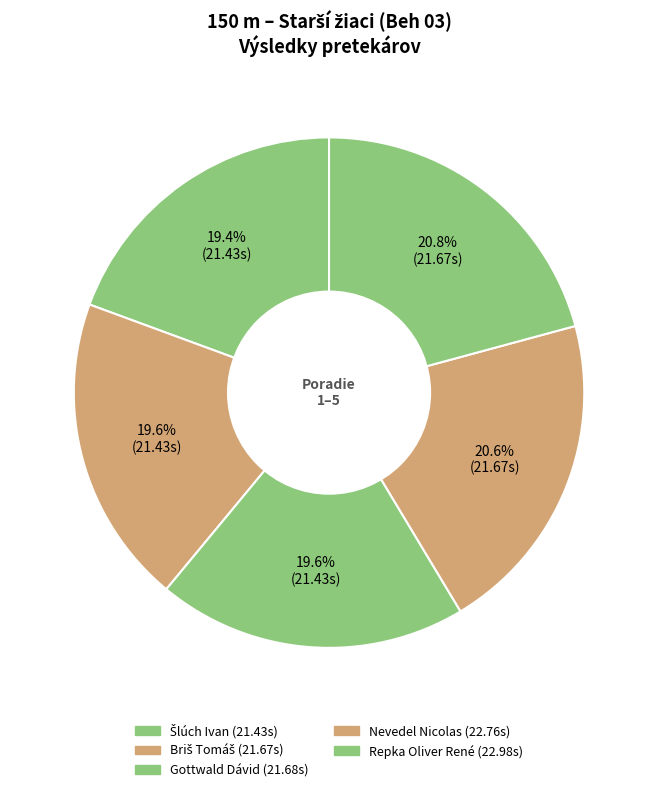

Which has a higher value, Nevedel Nicolas or Repka Oliver René?

Repka Oliver René